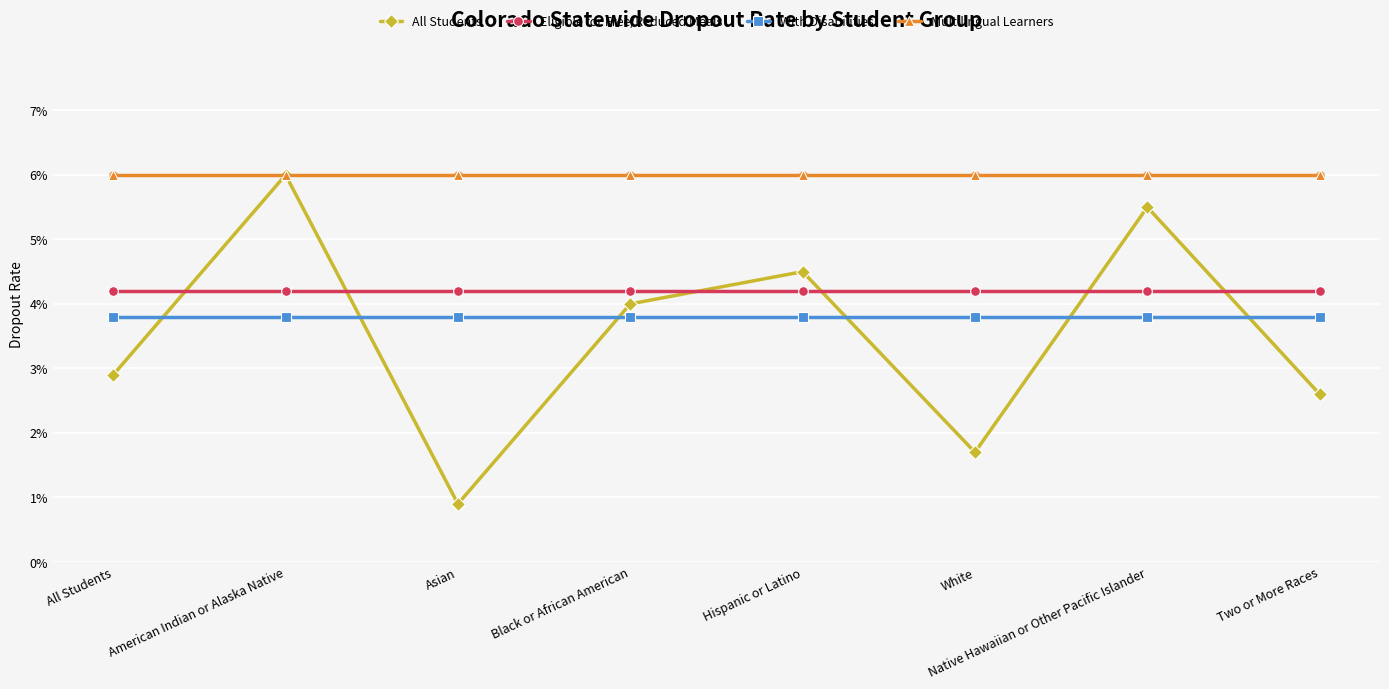

Which series has the largest total across all categories?

Multilingual Learners